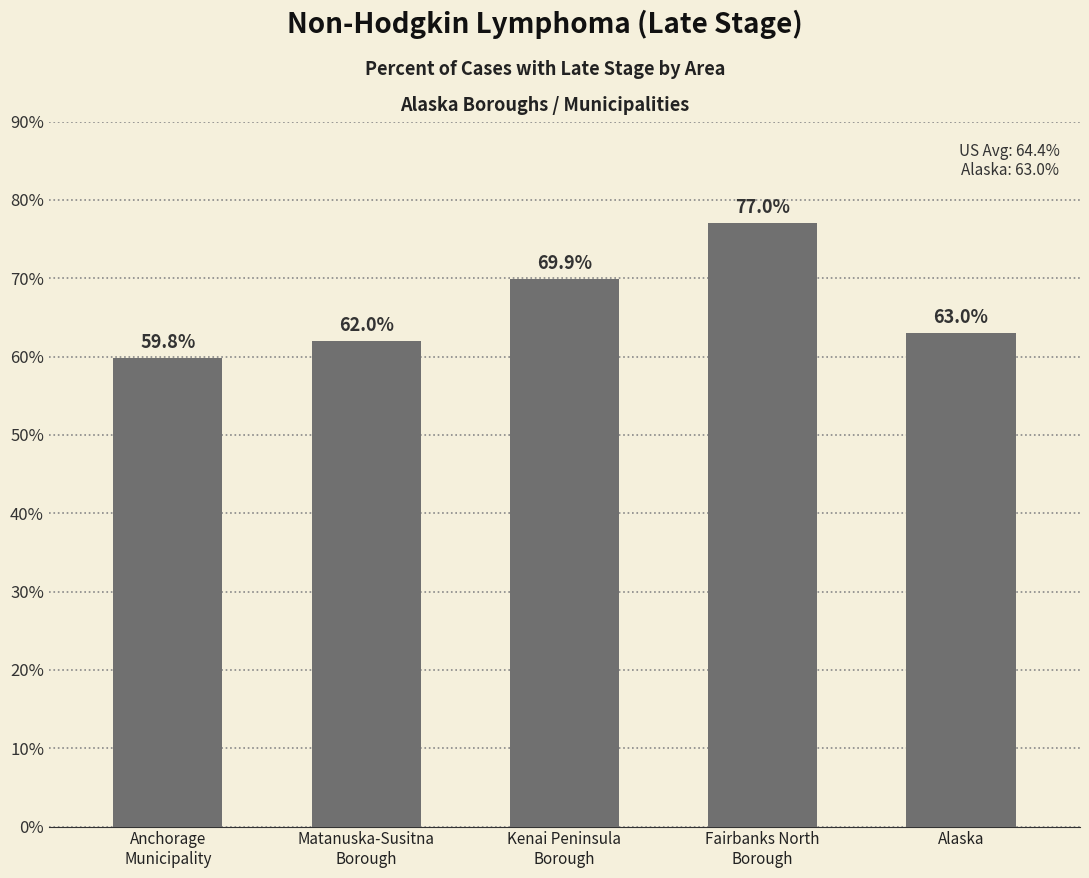

Reading left to right, list all the values displayed in this chart.

59.8	62.0	69.9	77.0	63.0